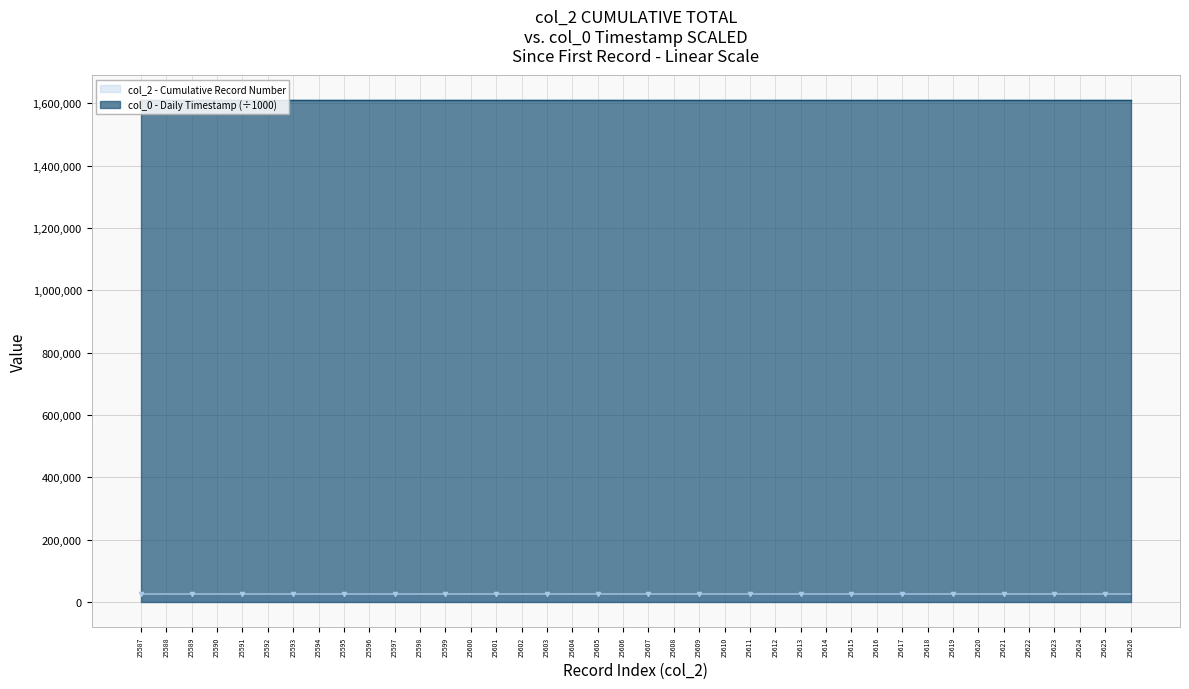

What is the difference between the values at 25613 and 25621?

8